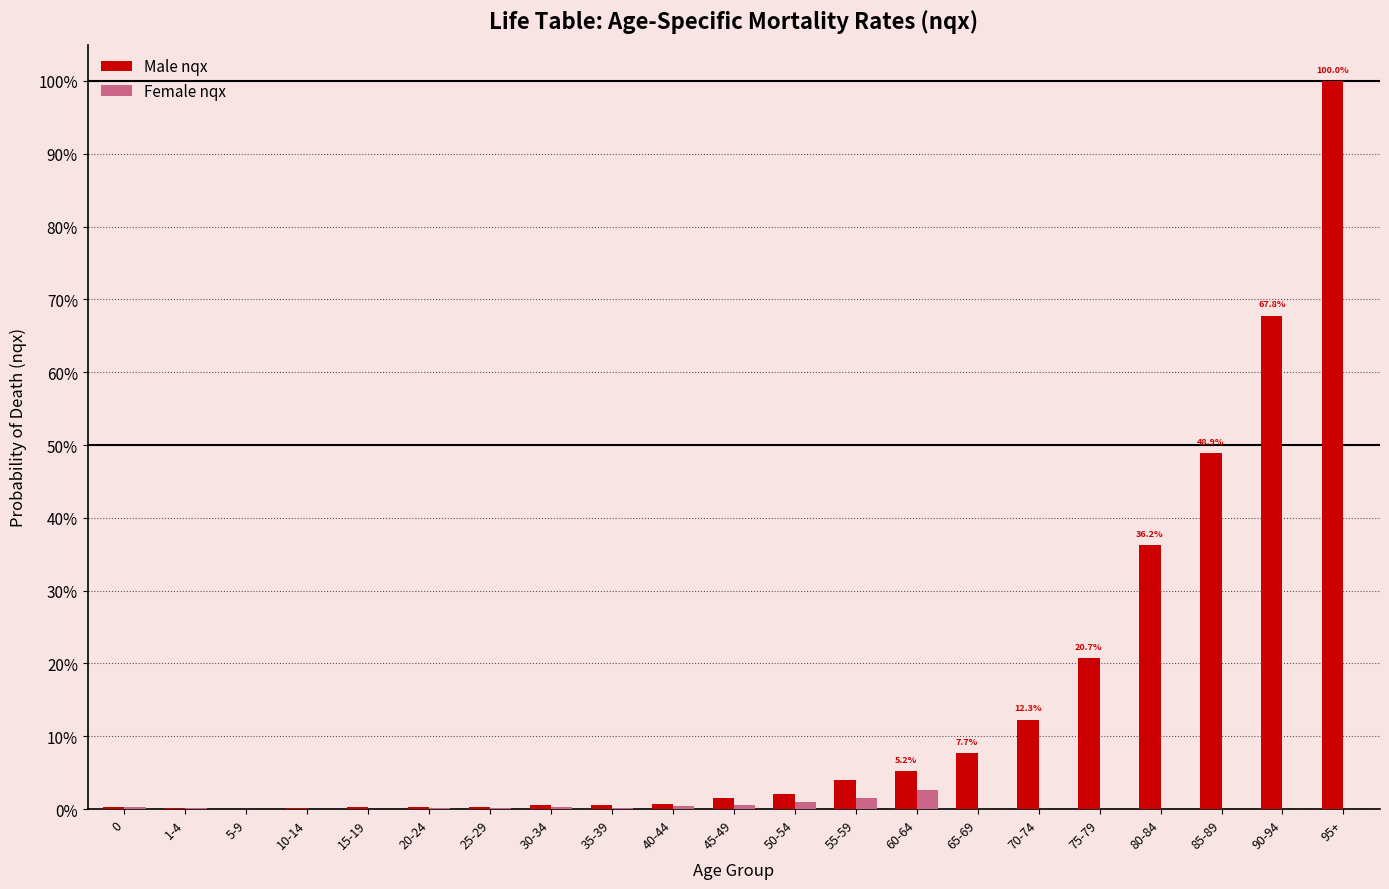

Are the bars horizontal?

No